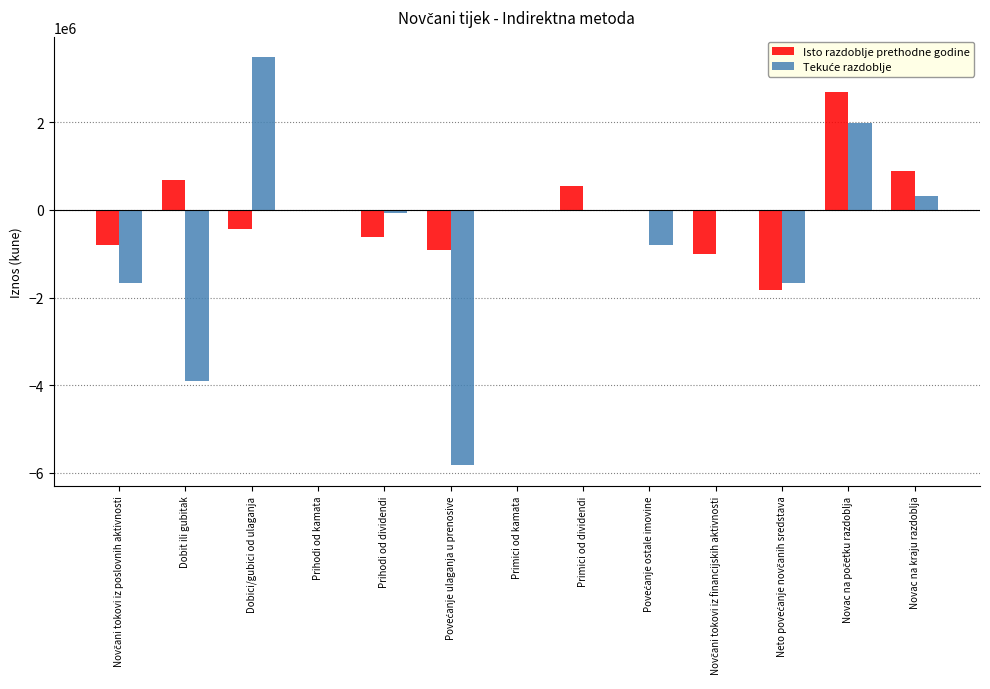

At which category does the chart reach its peak across all series?

Dobici/gubici od ulaganja